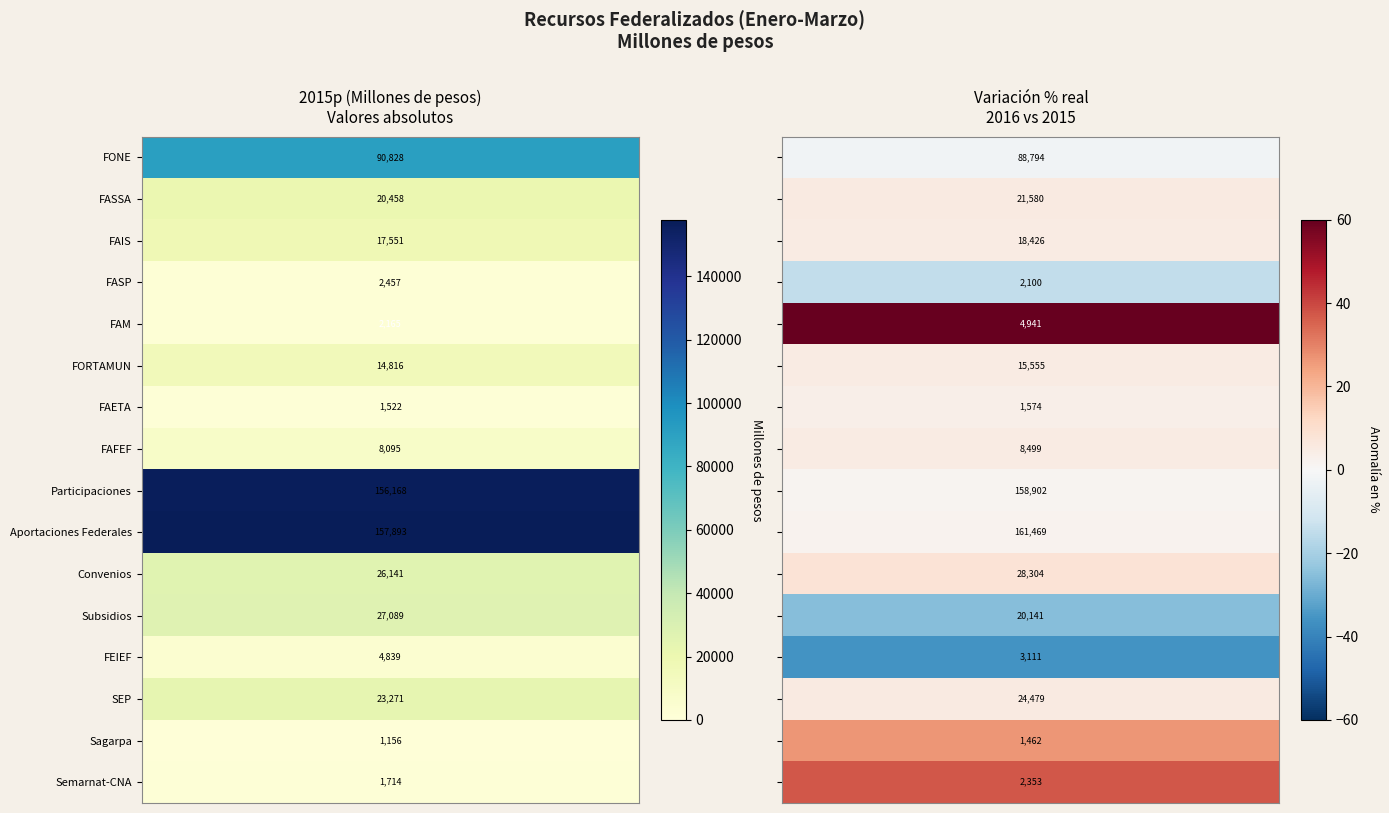

How many data points in FAFEF are less than 8498?

1